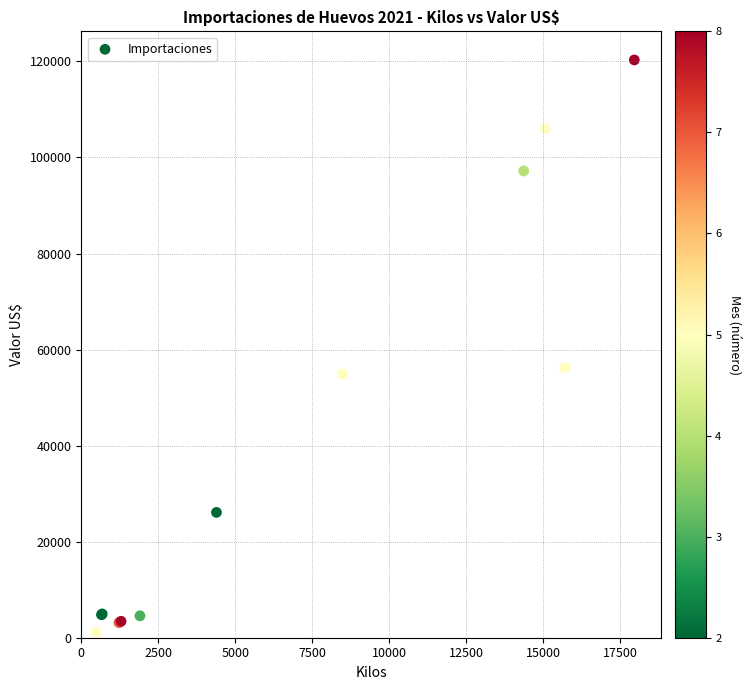

What Y value in the scatter plot is closest to 60727?

56250.0